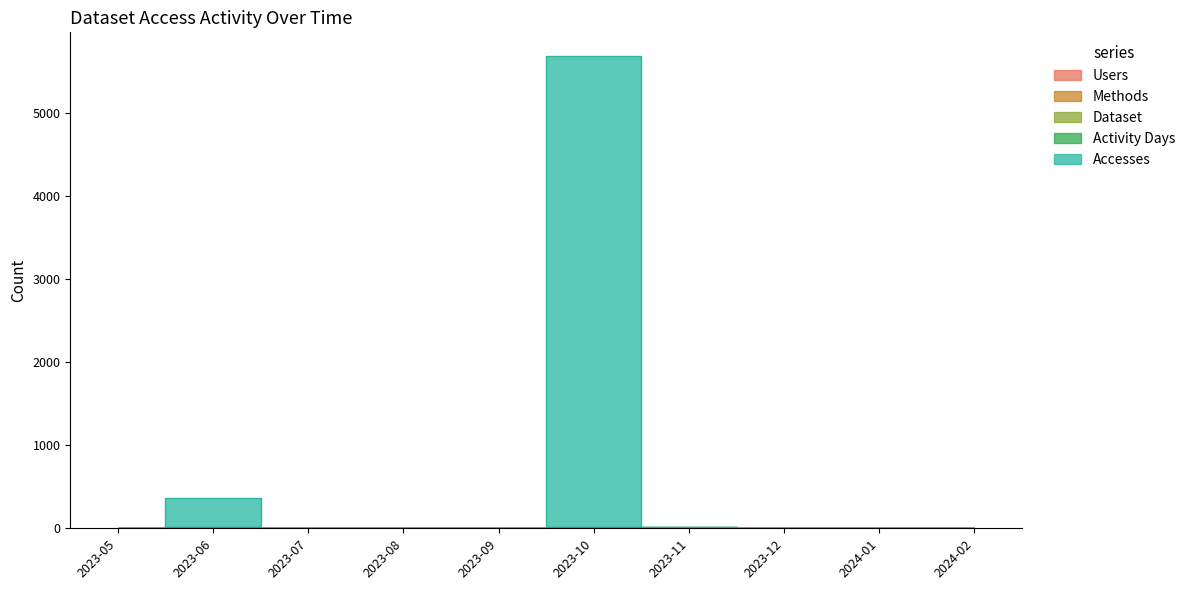

What is the average value of the Methods series?

1